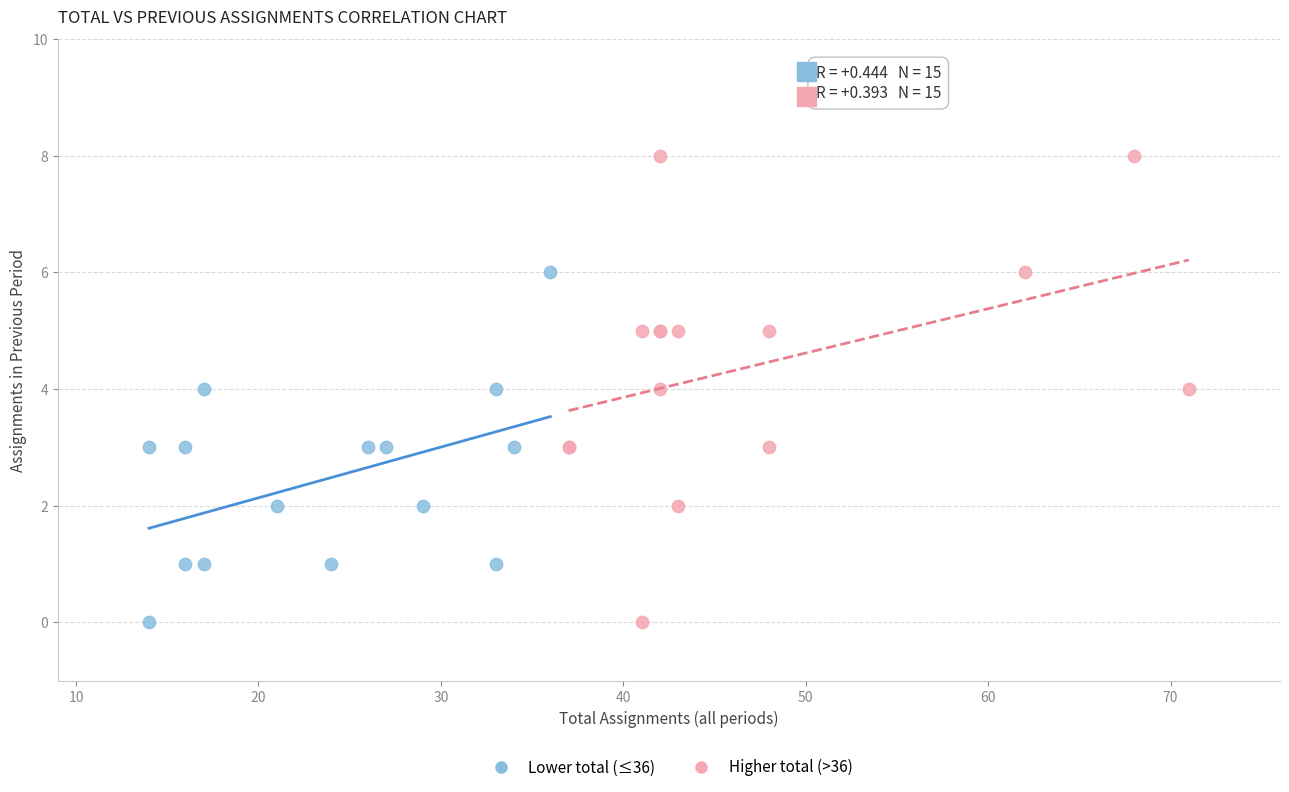

Which series reaches the maximum Y coordinate?

Higher total (>36)